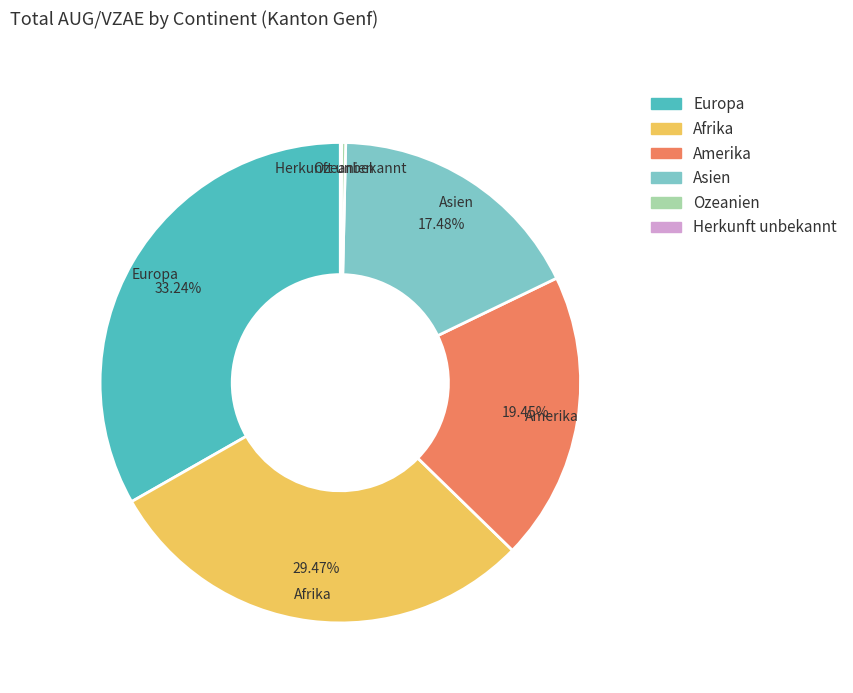

Does Amerika represent more than half of the total?

No